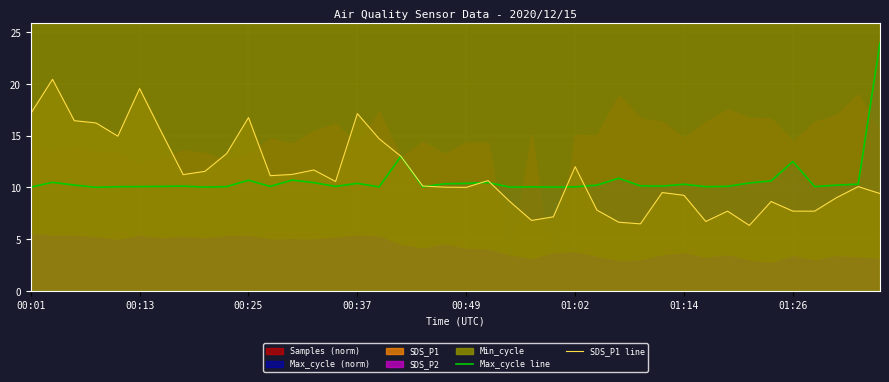

The value of SDS_P1 line at 33 is 8.7. True or false?

False